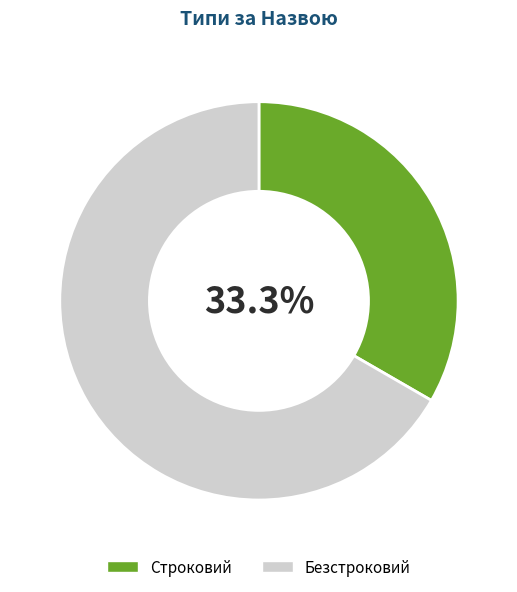

Which slice is the smallest?

Строковий